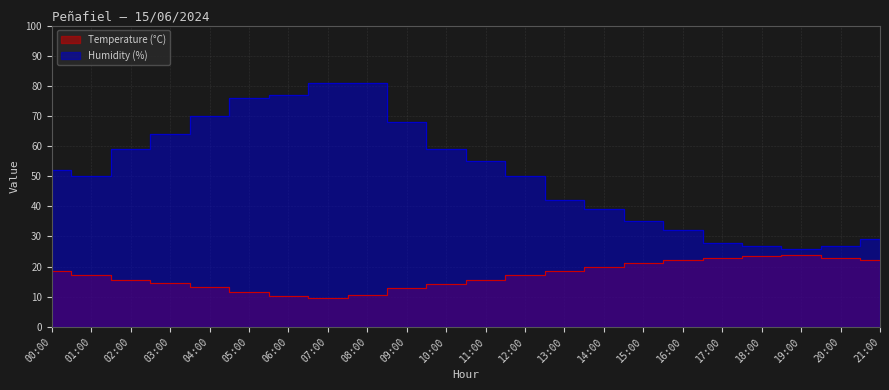

True or false: Humidity (%) and Temperature (°C) cross at least once.

False